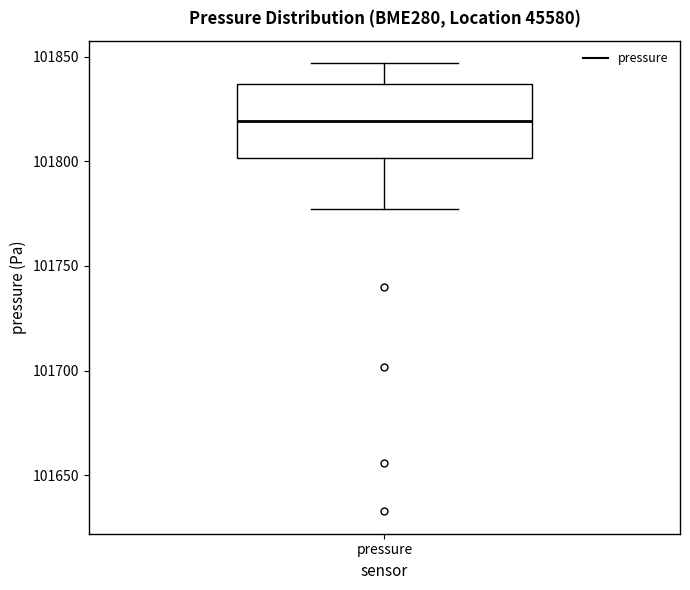

Read this box plot against the y-axis: the position of the median line, the range covered by the box, and the ends of both whiskers. The values are not printed on the chart, so give them approximately, as read against the axis.

median 101820, box 101800 to 101835, whiskers 101775 to 101845